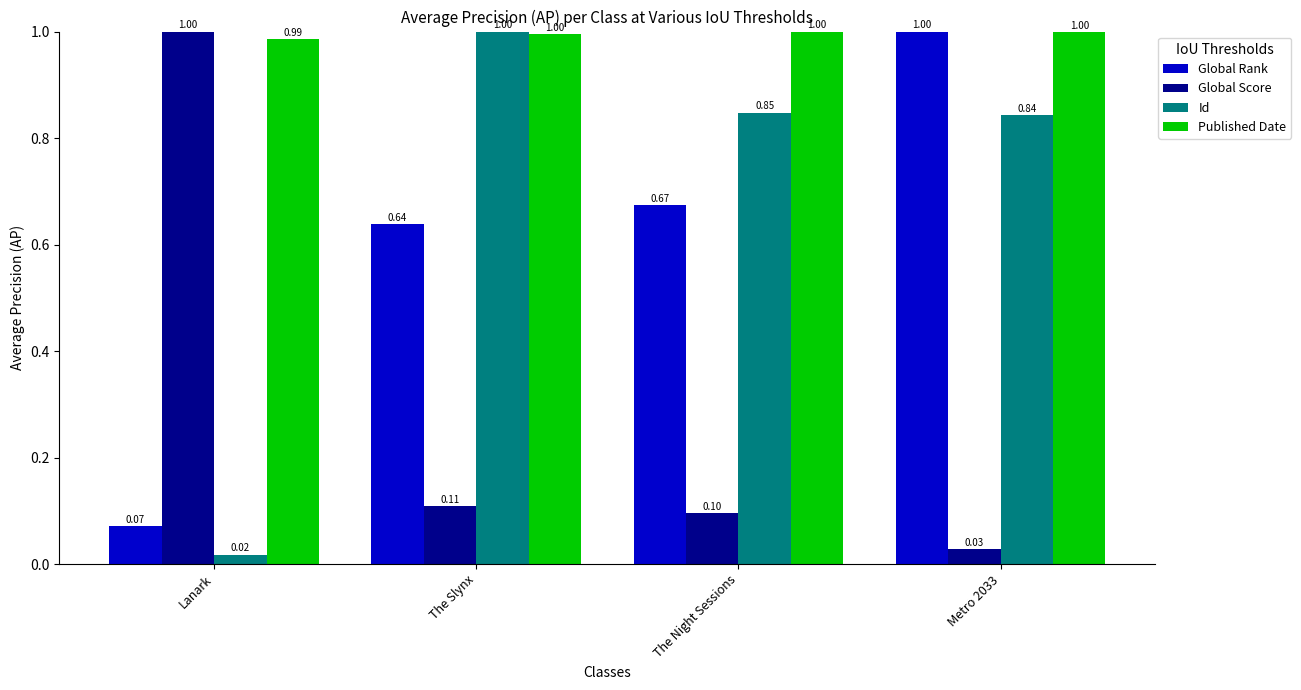

True or false: Id has a value of 0.5 at The Slynx.

False